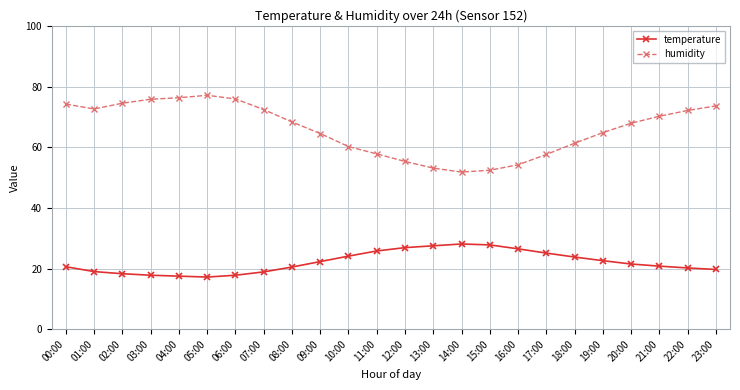

What is the spread (max minus min) of values at 23:00?

53.9